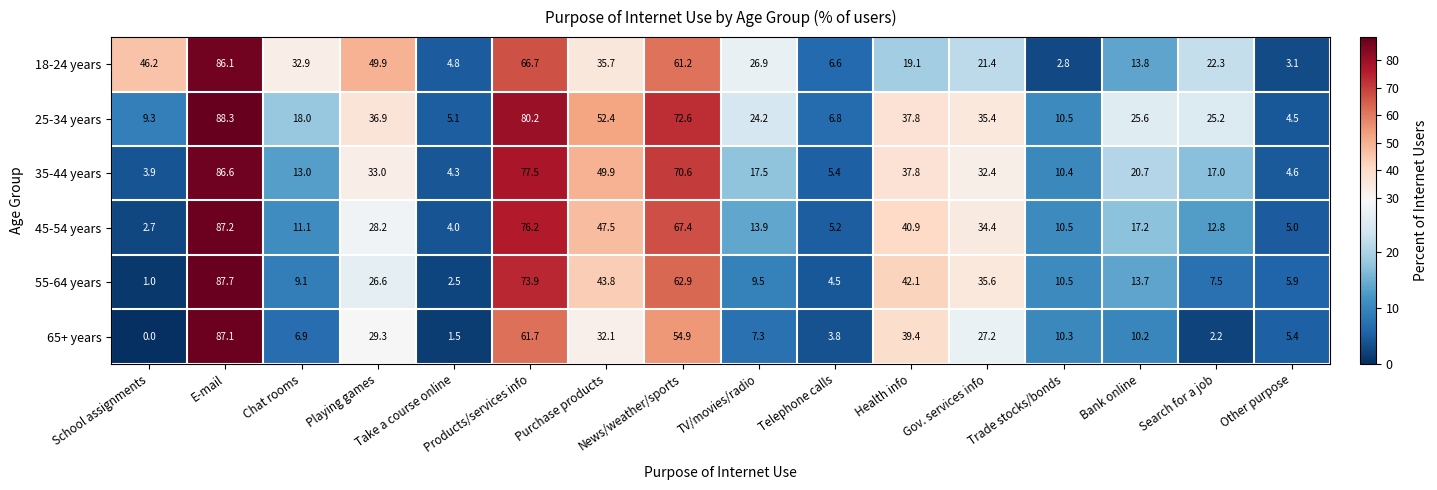

What is the total value across all series at Purchase products?

261.4